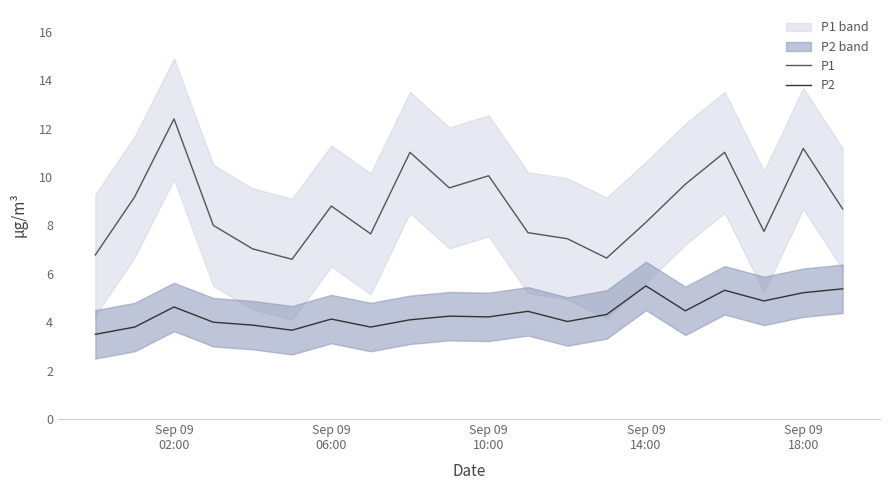

At which category does P2 reach its first local peak?

Sep 09
02:00